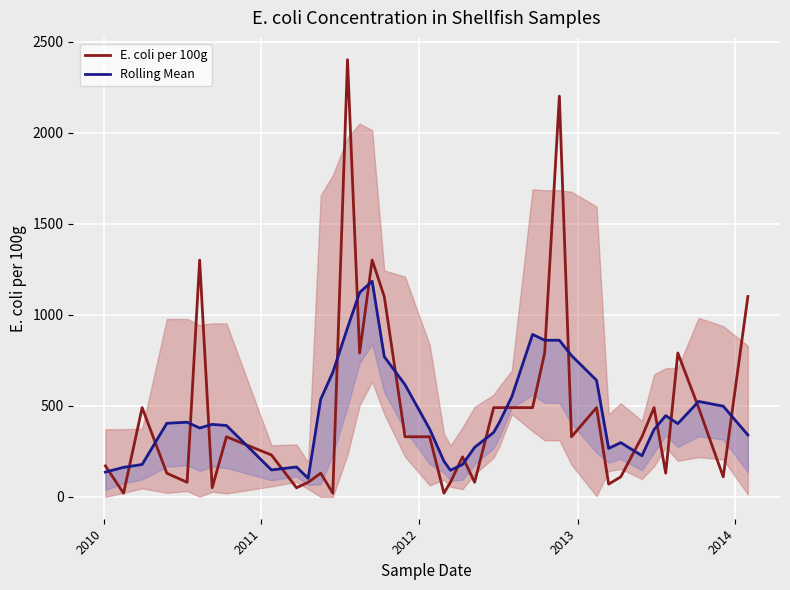

Is the value of Rolling Mean at 34 greater than the value of E. coli per 100g at 14?

No